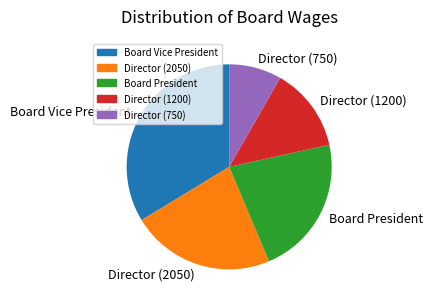

Is the sum of Director (750) and Director (1200) greater than half?

No